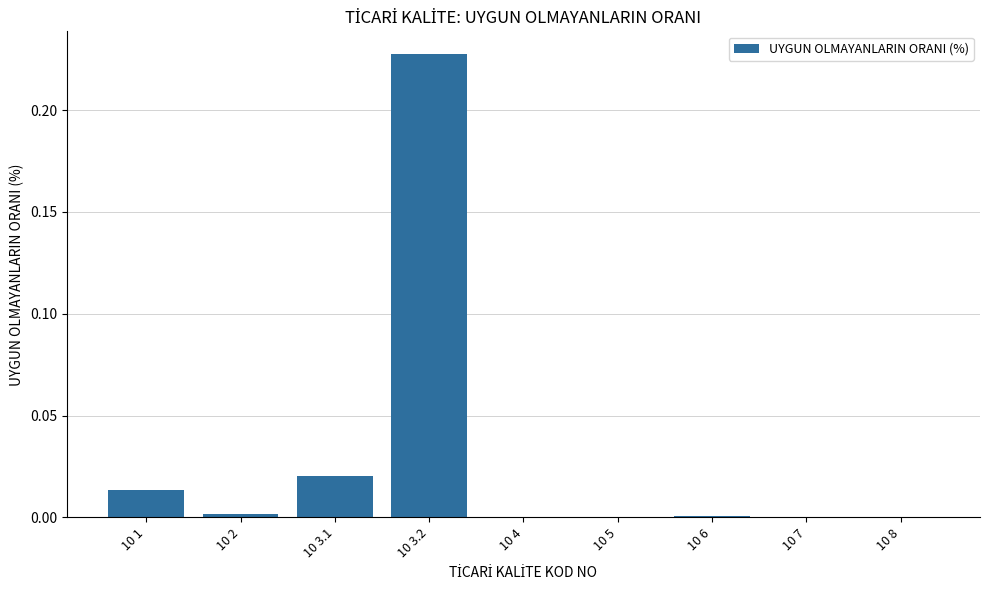

Between 10 3.1 and 10 3.2, which is larger?

10 3.2